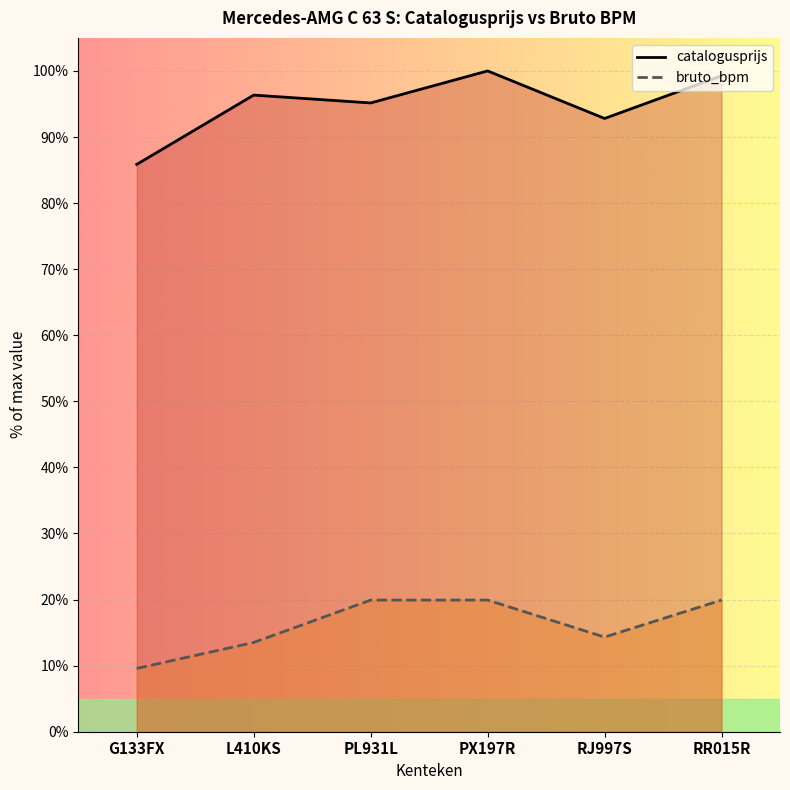

What are all the series names shown in the legend?

catalogusprijs, bruto_bpm